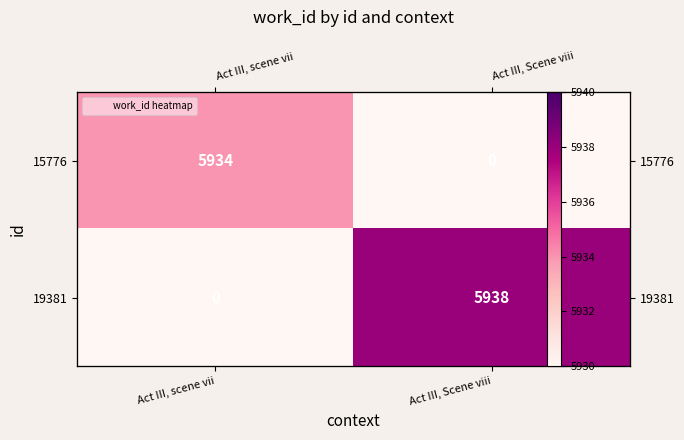

At which label does 19381 reach its minimum?

Act III, scene vii